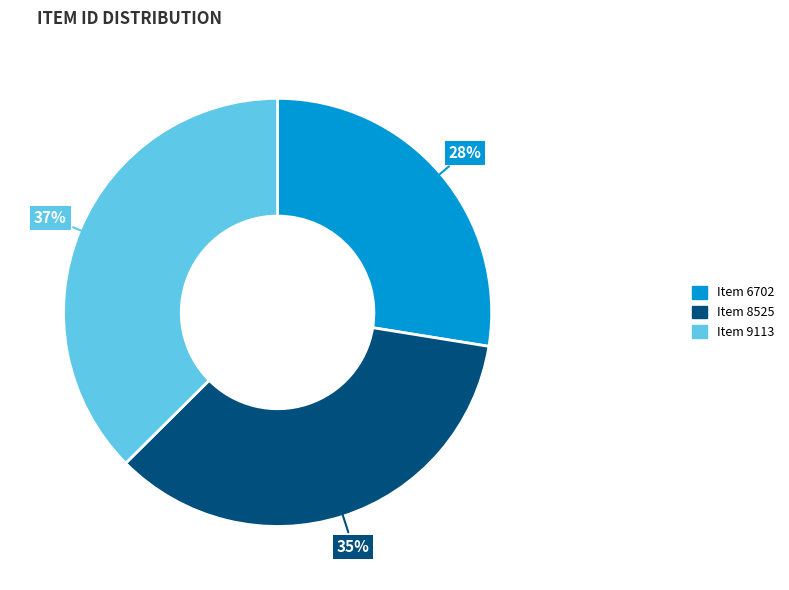

Is there a majority slice in this chart?

No